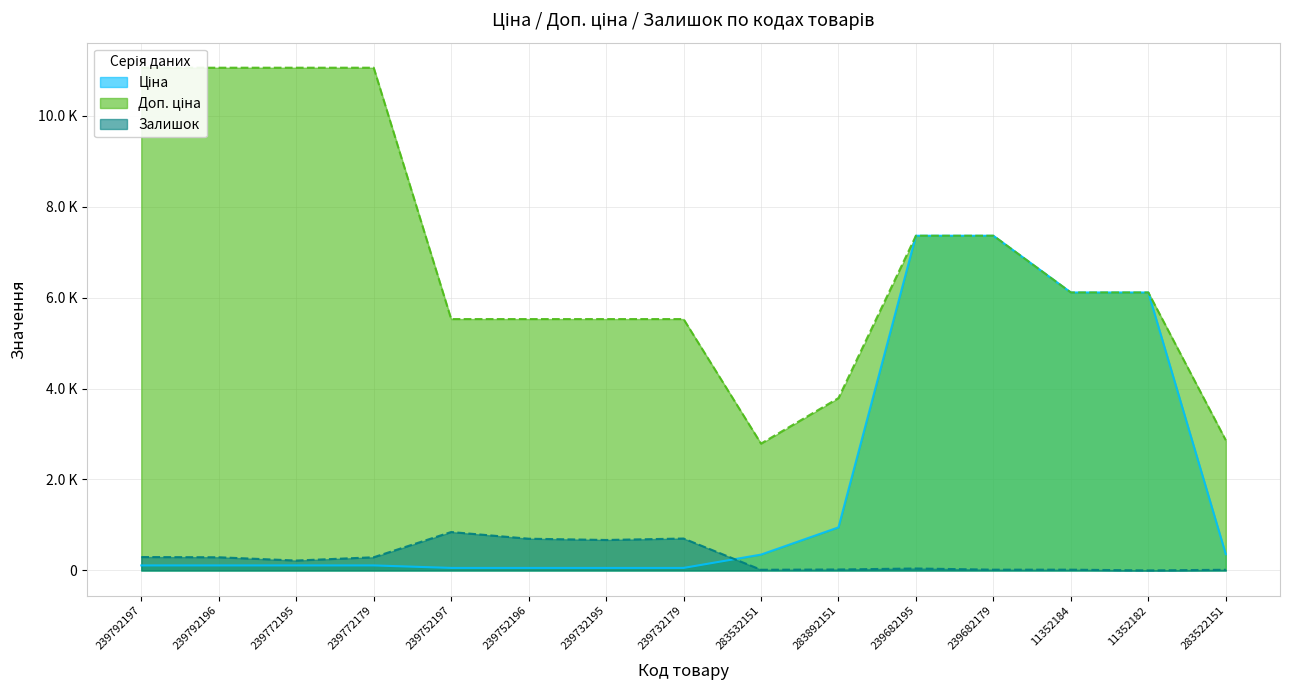

What are all the series names shown in the legend?

Ціна, Доп. ціна, Залишок